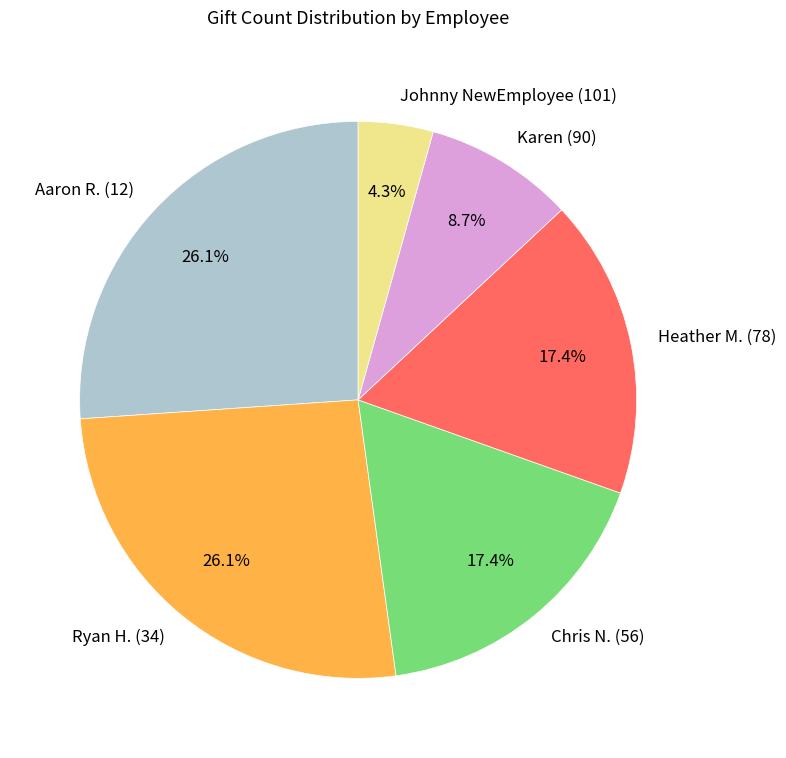

Do Johnny NewEmployee (101) and Karen (90) together represent more than half of the pie?

No